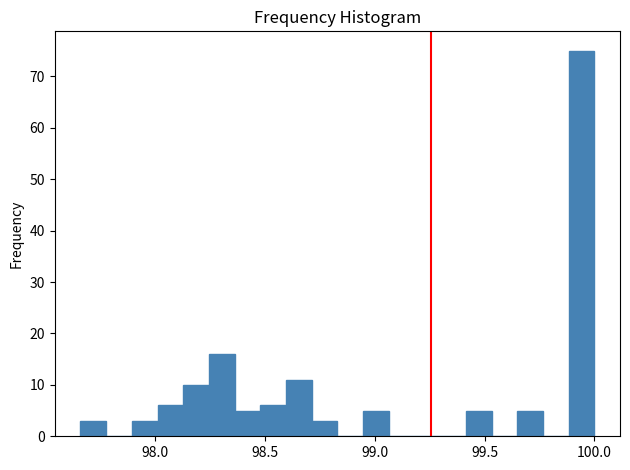

Read against the x-axis, roughly where is the centre of the tallest bar?

99.95